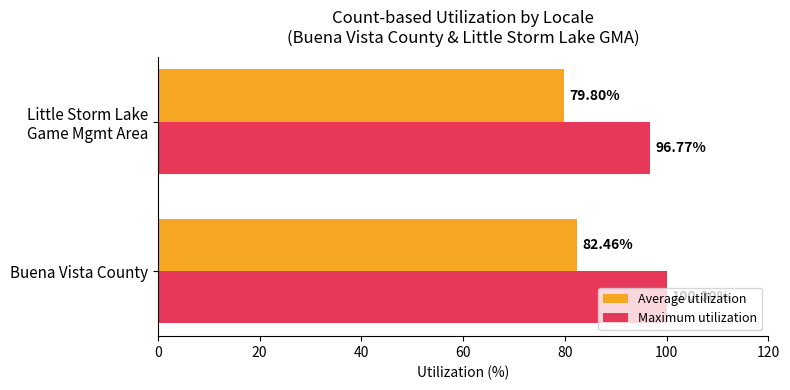

What is the minimum value shown in the chart?

79.8